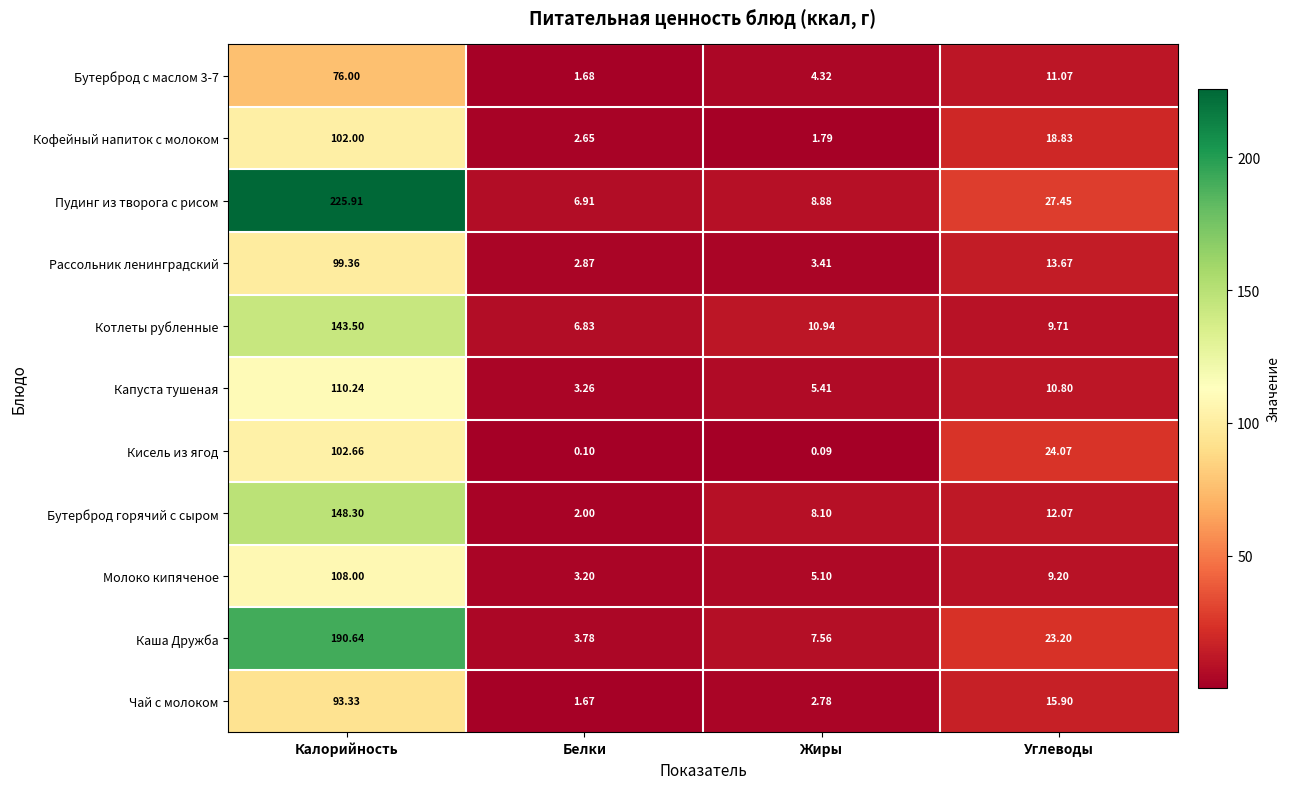

At which label does Капуста тушеная reach its minimum?

Белки